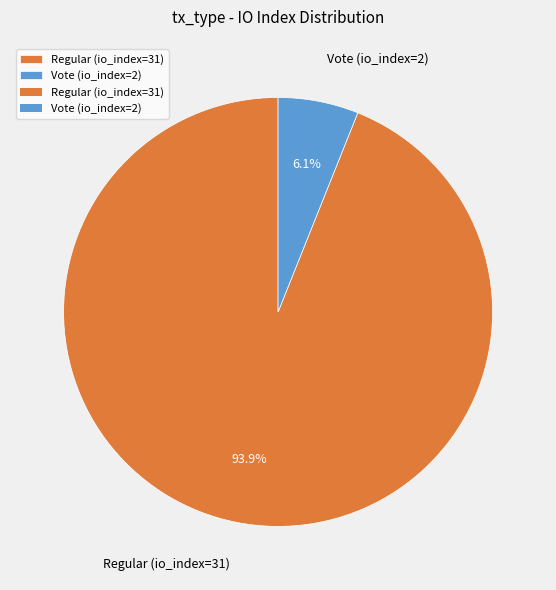

What percentage is NOT represented by Regular (io_index=31)?

6.1%